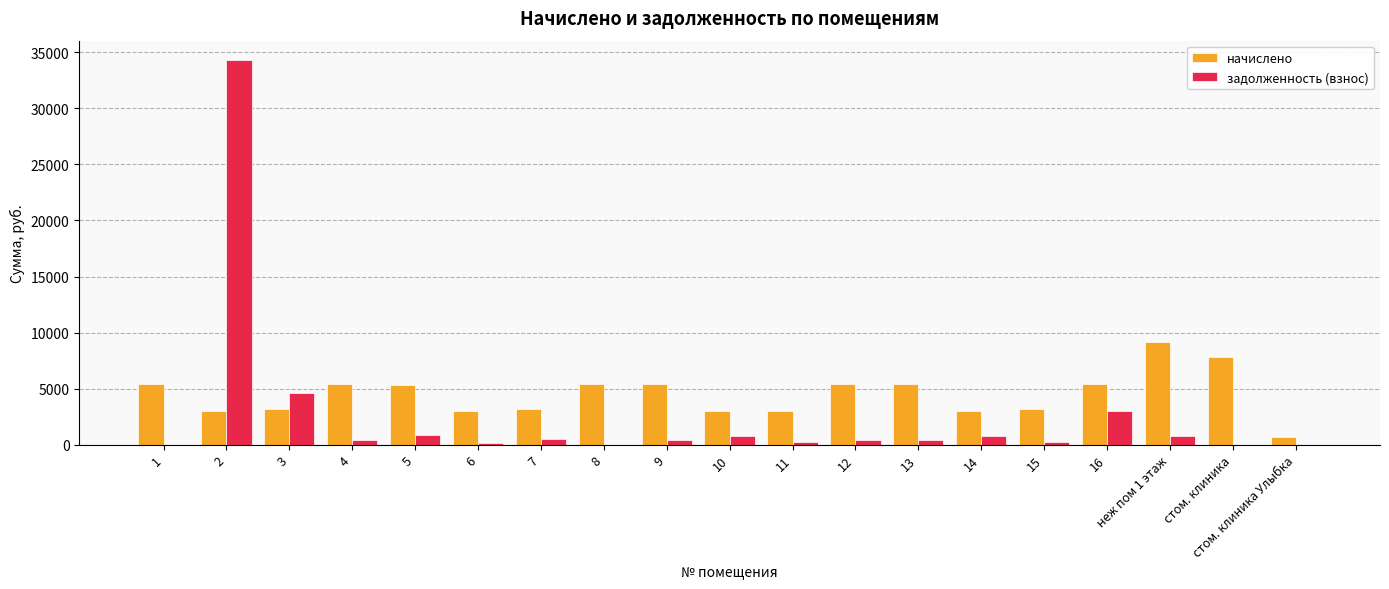

Which series changed the most between 2 and 6?

задолженность (взнос)